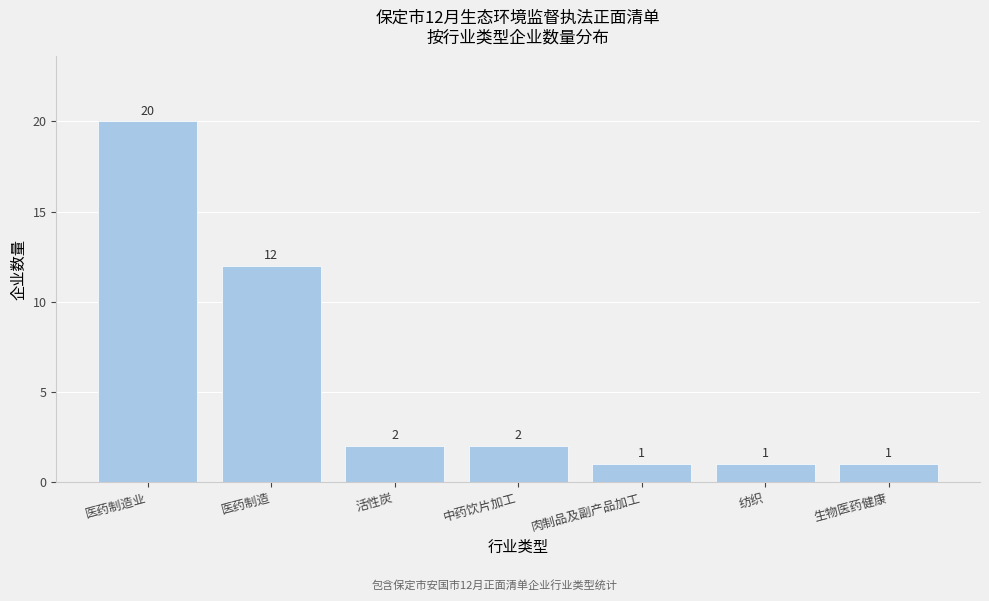

Reading right to left, transcribe all the data shown in this chart.

1	1	1	2	2	12	20